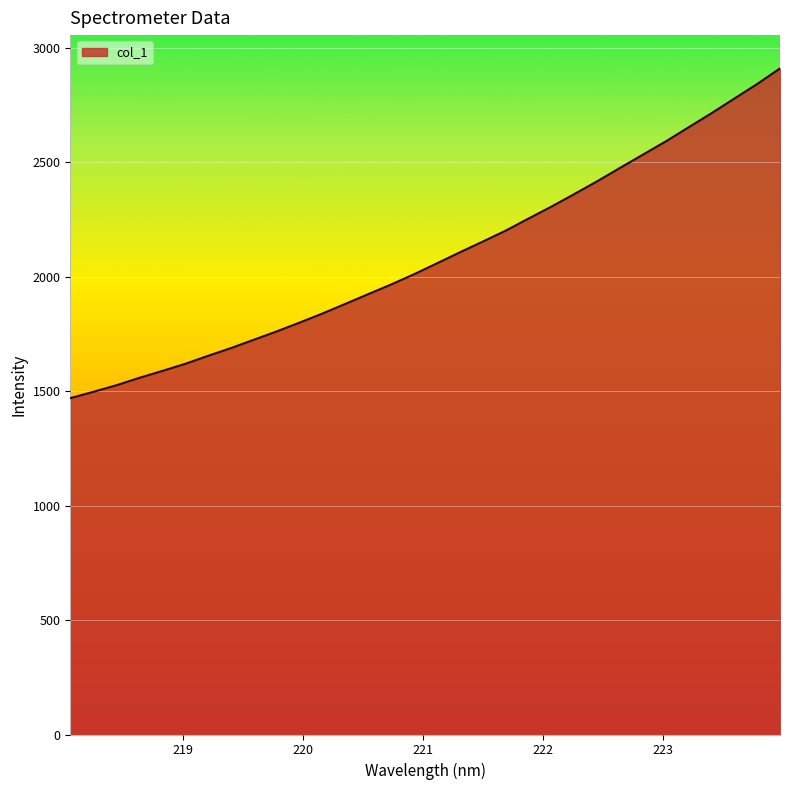

What is the smallest value displayed?

1469.0